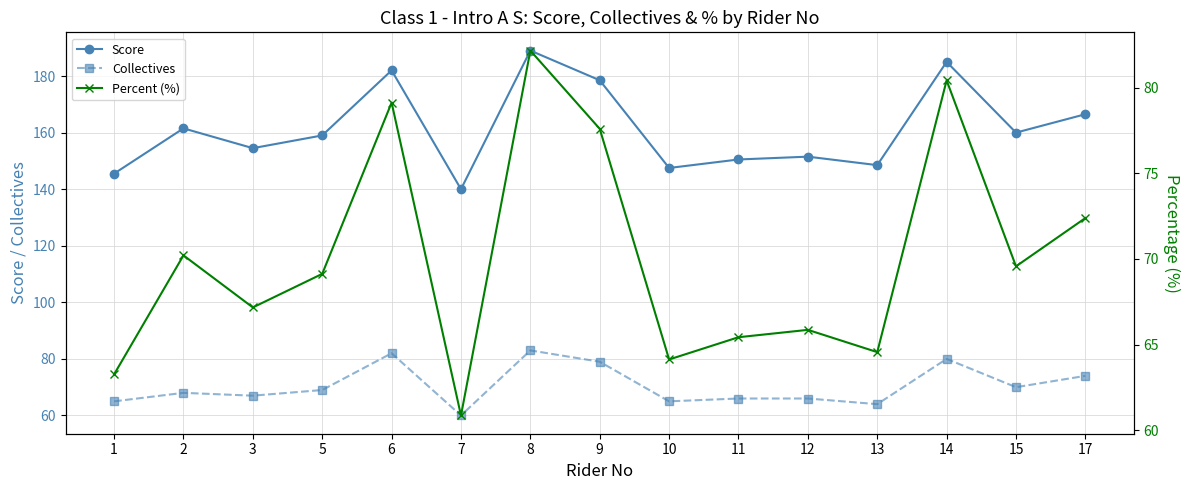

What is the difference between the Collectives values at 15 and 7?

10.0